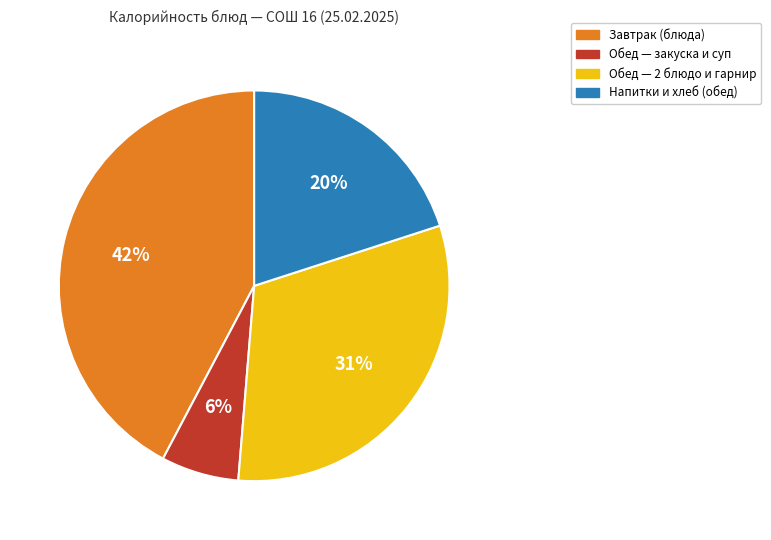

Do Завтрак (блюда) and Обед — закуска и суп together represent more than half of the pie?

No